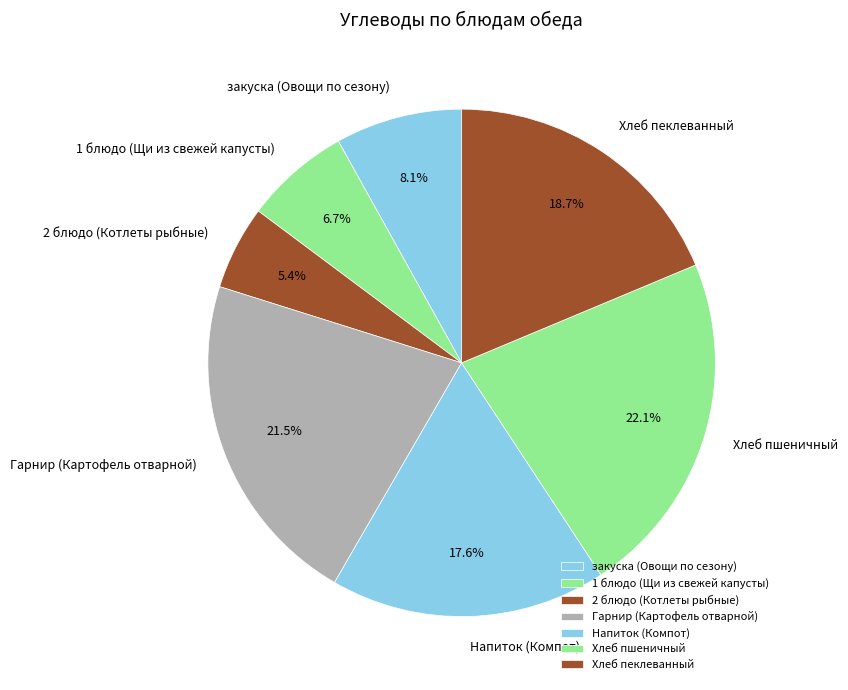

Which slice is the smallest?

2 блюдо (Котлеты рыбные)